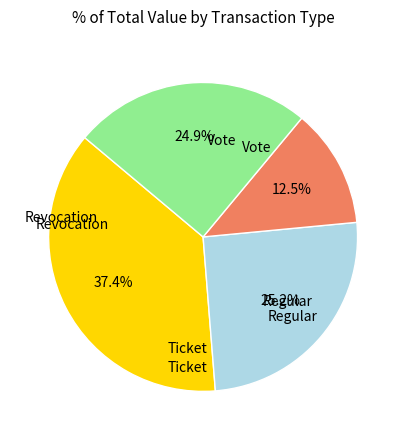

Does any single category account for the majority?

No